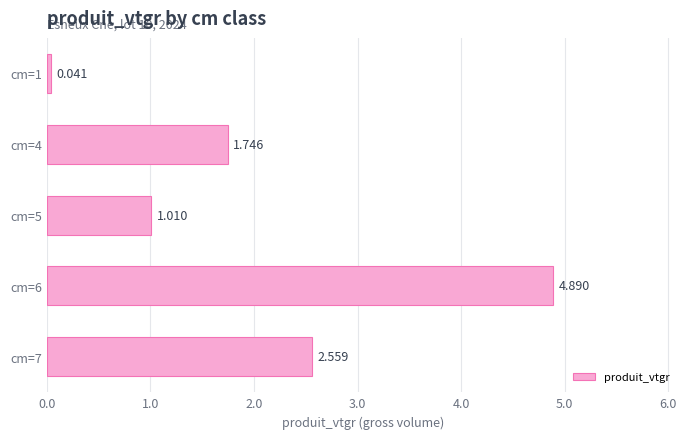

Are the bars horizontal?

Yes